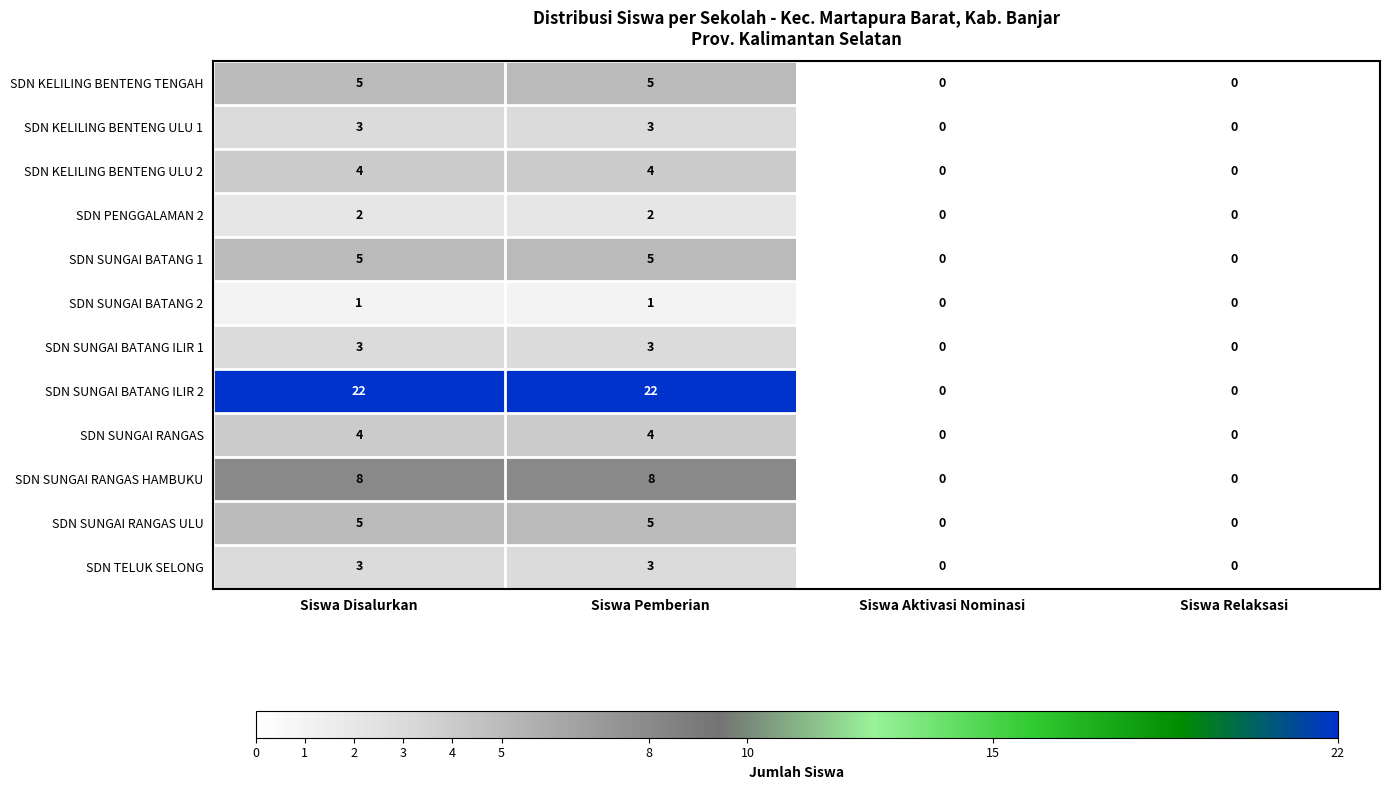

What is the sum of all SDN TELUK SELONG values?

6